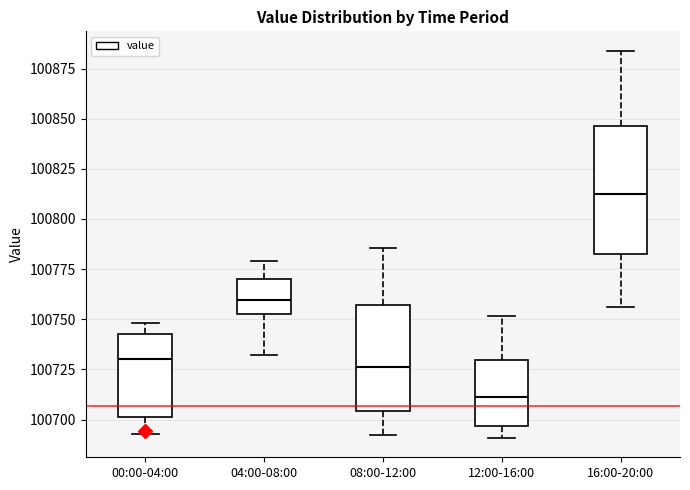

Where is the upper edge of the box for 00:00-04:00 on the y-axis? The values are not printed on the chart, so give them approximately, as read against the axis.

100745